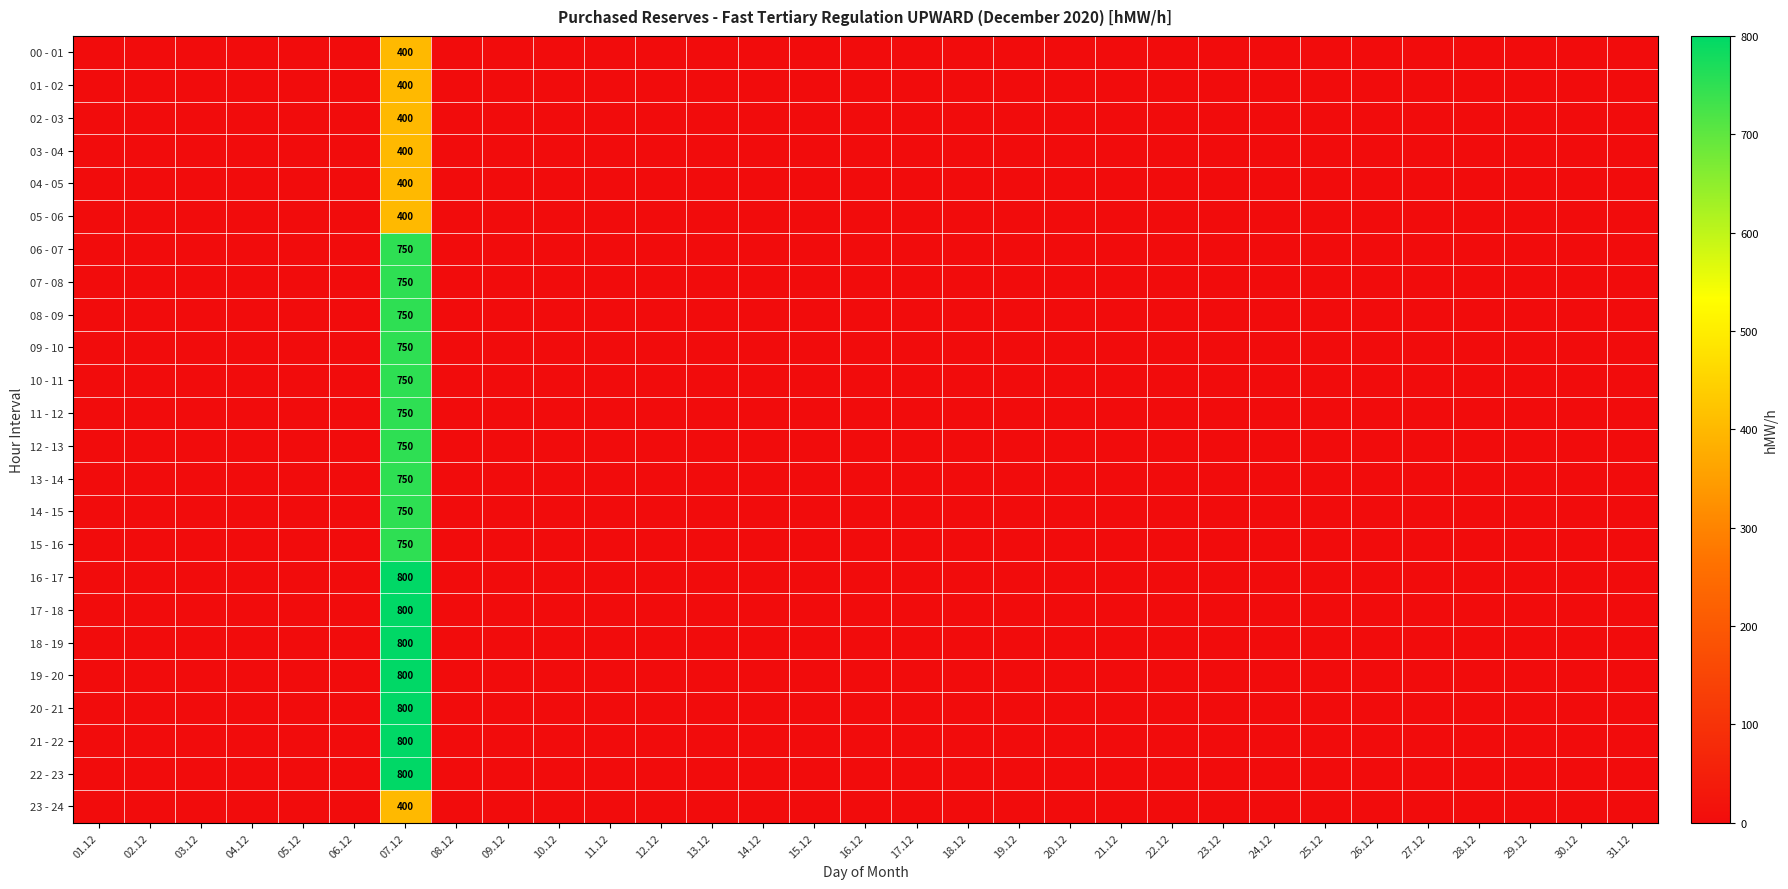

What is the greatest value displayed?

800